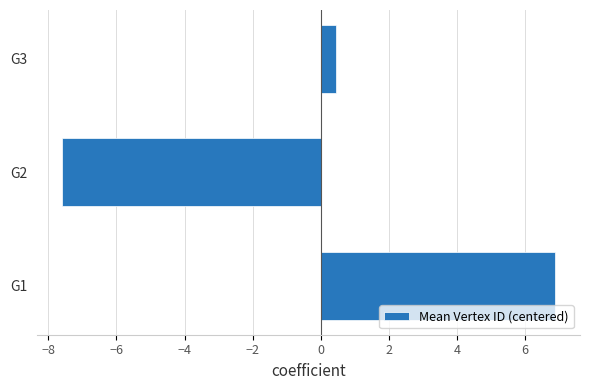

What is the difference between the maximum and minimum values?

14.5